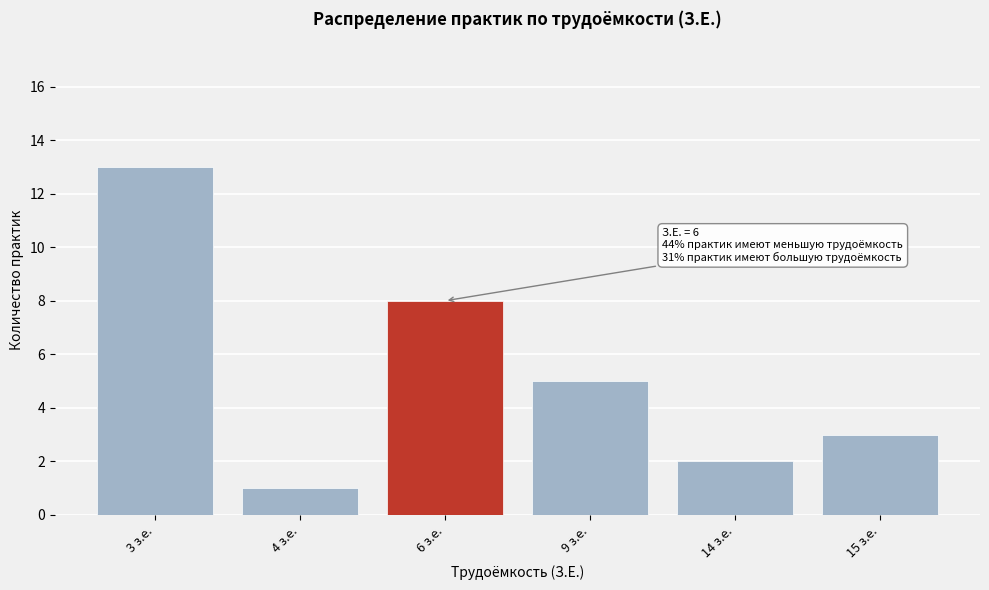

Reading right to left, list all the values displayed in this chart.

3	2	5	8	1	13